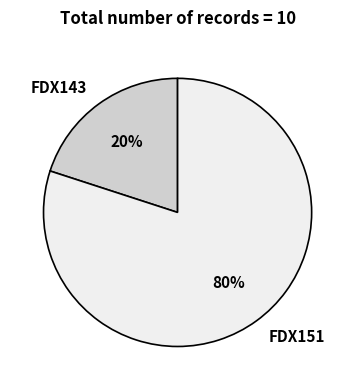

Approximately how many times larger is the value at FDX151 compared to FDX143?

4.0